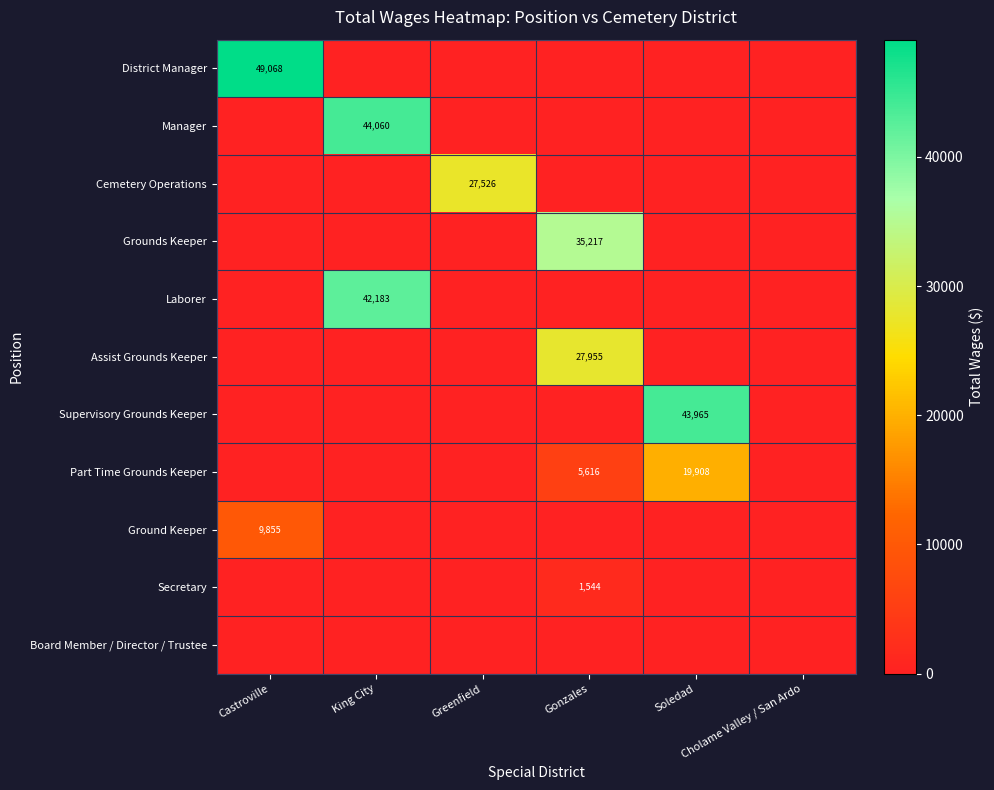

Which has a higher value, Greenfield or Gonzales?

Greenfield